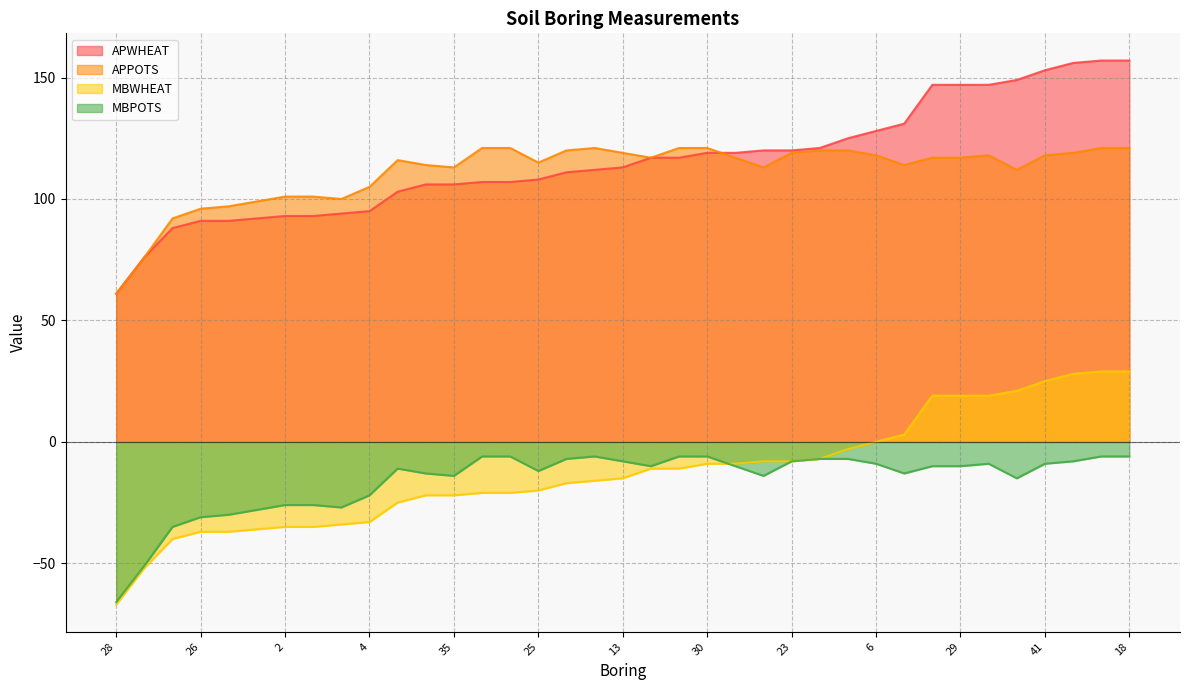

What is the maximum value for MBPOTS?

-6